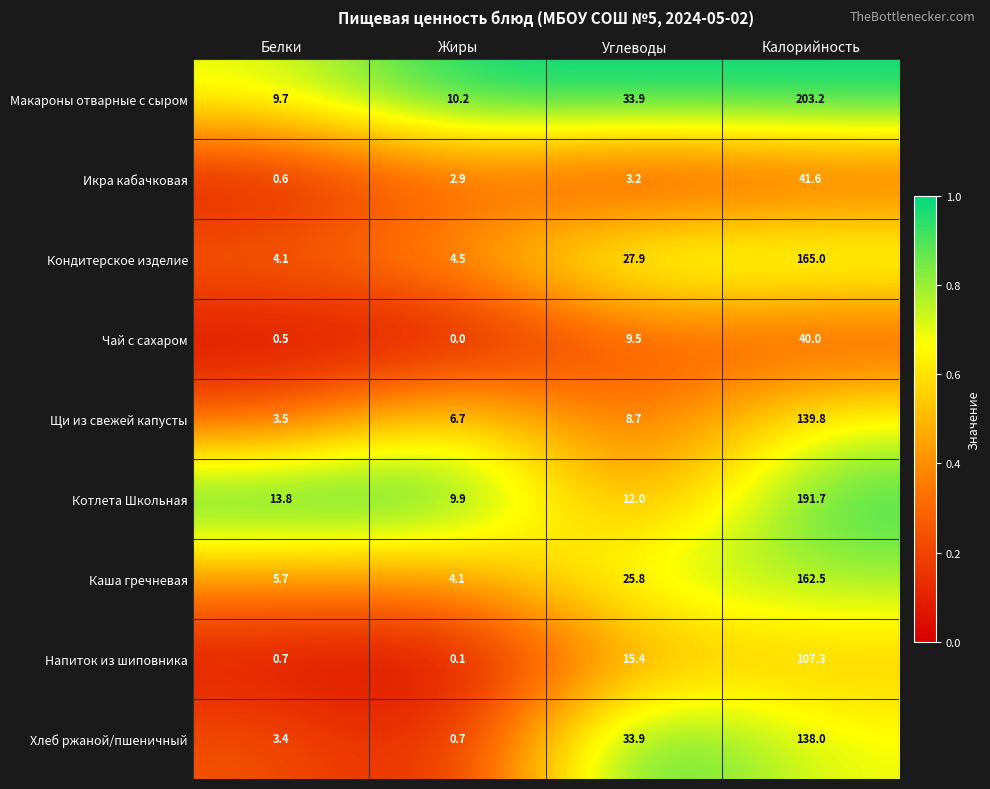

Which series has the widest spread of values?

Макароны отварные с сыром